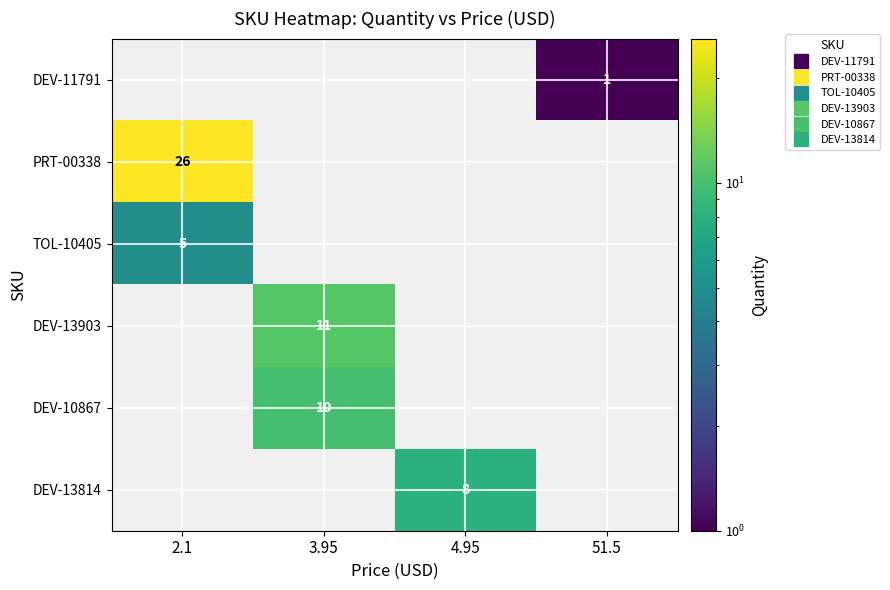

Count the number of data series in this chart.

6